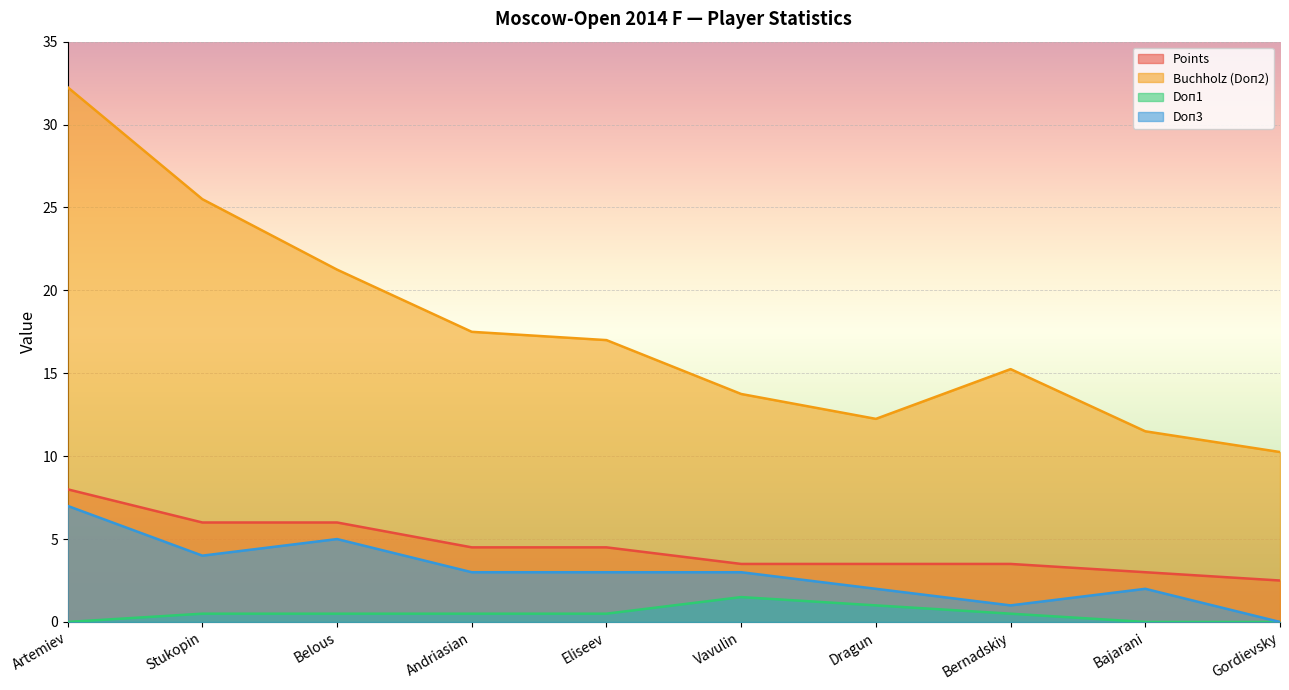

At which label is Doп3 closest to 3?

Andriasian